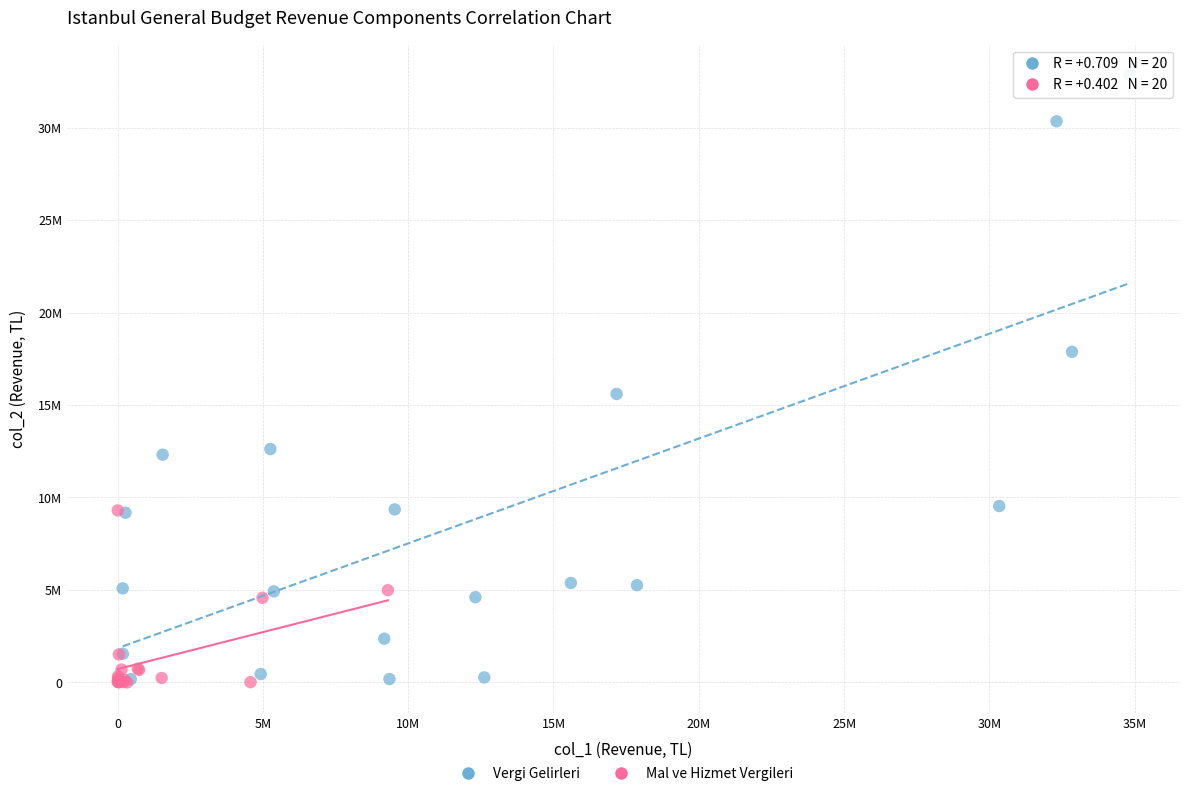

What are all the series names shown in the legend?

Vergi Gelirleri, Mal ve Hizmet Vergileri